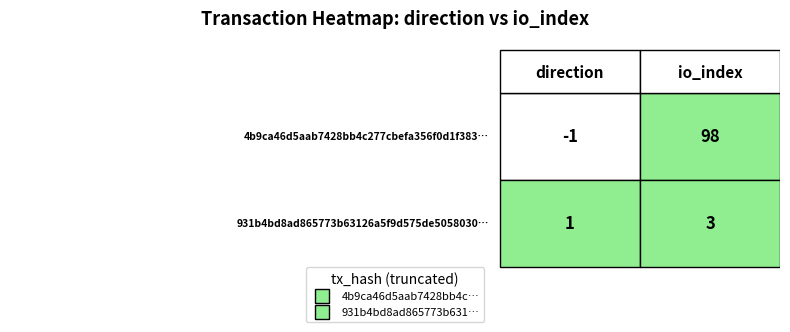

Is it true that 4b9ca46d5aab7428bb4c277cbefa356f0d1f383 equals -1 at 0?

True